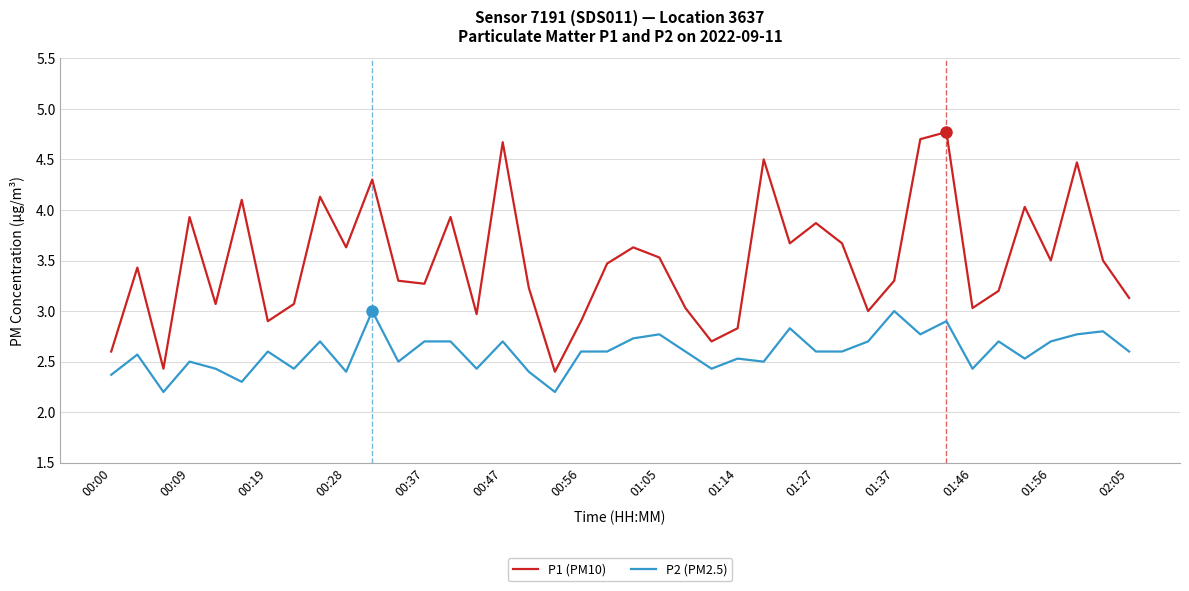

True or false: P1 (PM10) has more than 2 interior local peaks.

True